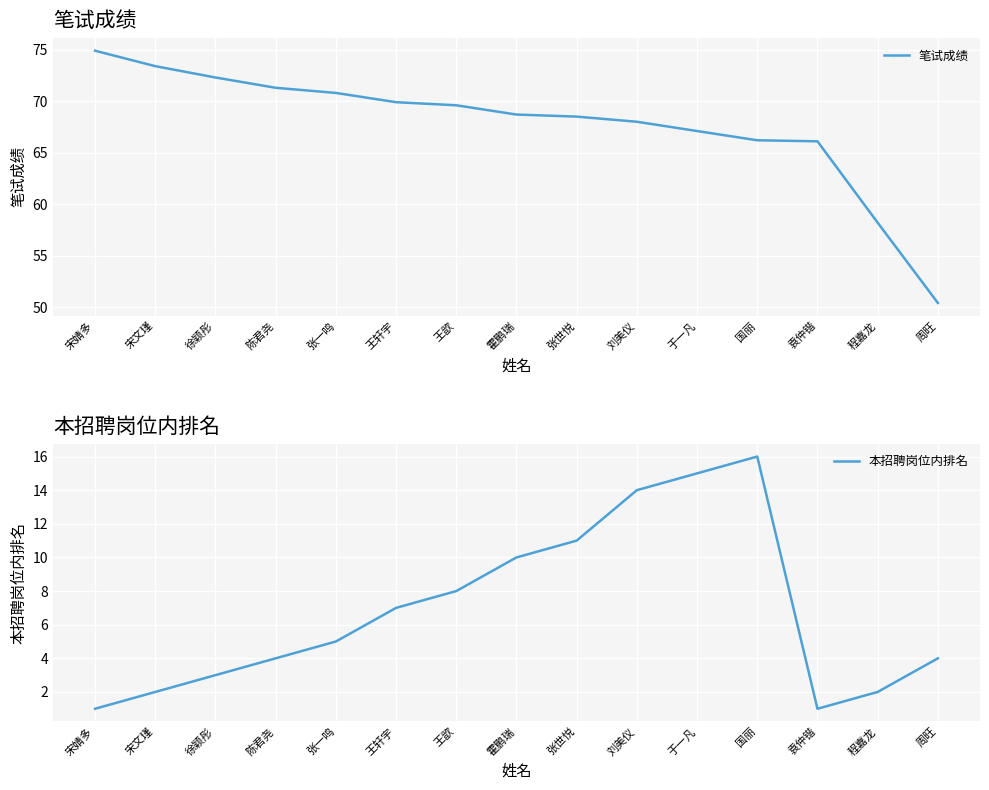

What is the total value across all series at 宋文瑾?

75.4